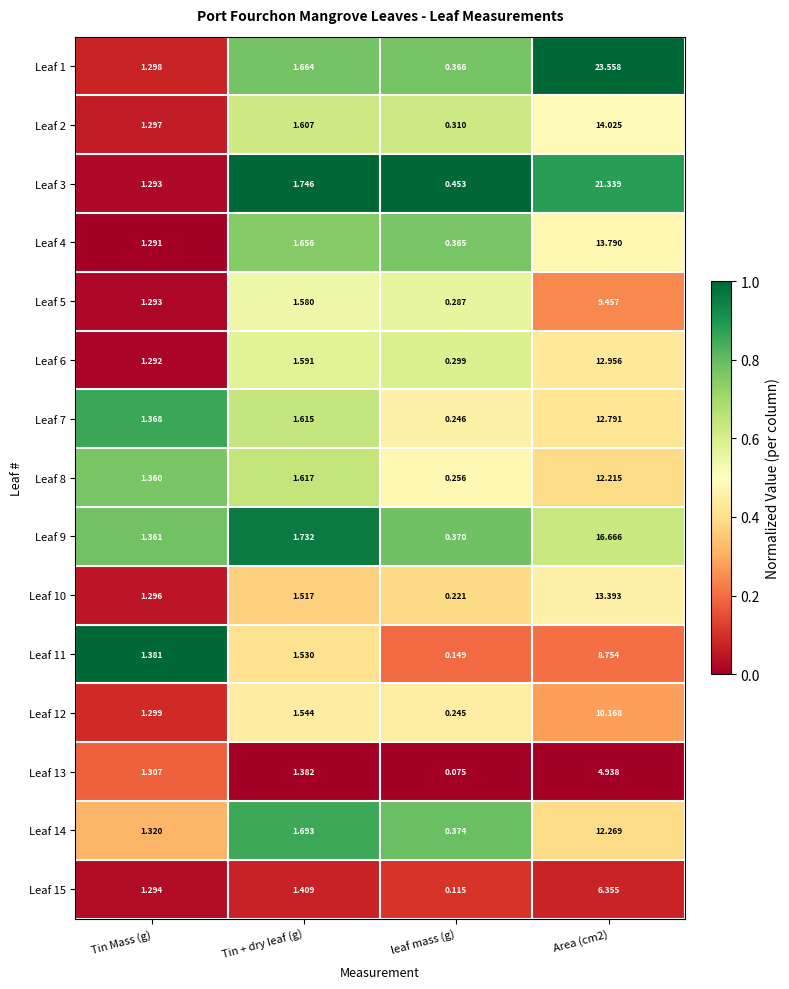

List the series in order of their peak value, highest first.

Leaf 1, Leaf 3, Leaf 9, Leaf 2, Leaf 4, Leaf 10, Leaf 6, Leaf 7, Leaf 14, Leaf 8, Leaf 12, Leaf 5, Leaf 11, Leaf 15, Leaf 13